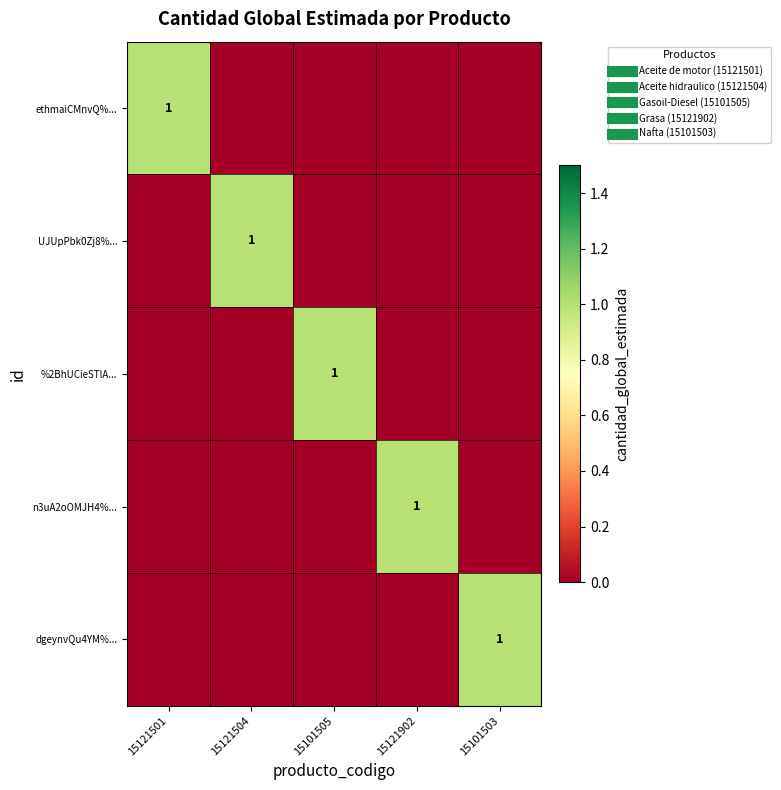

Where is UJUpPbk0Zj8%... nearest to the value 0?

15121501